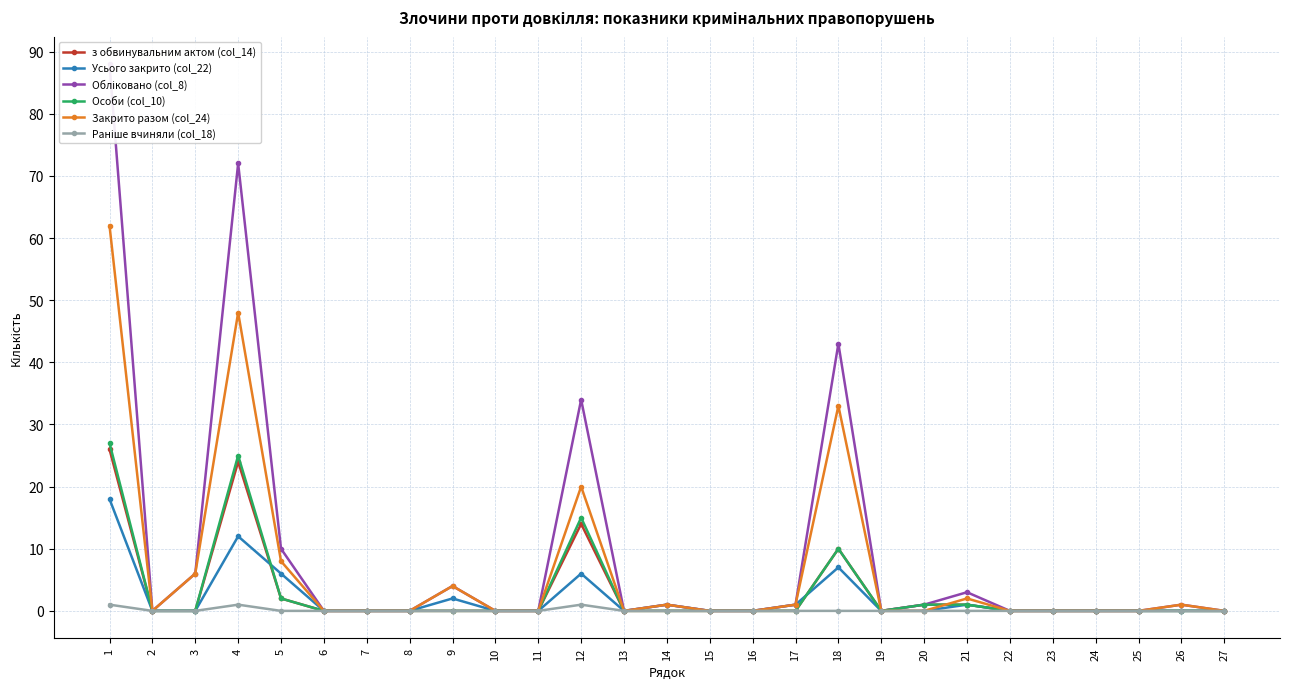

How many lines are shown in the chart?

6